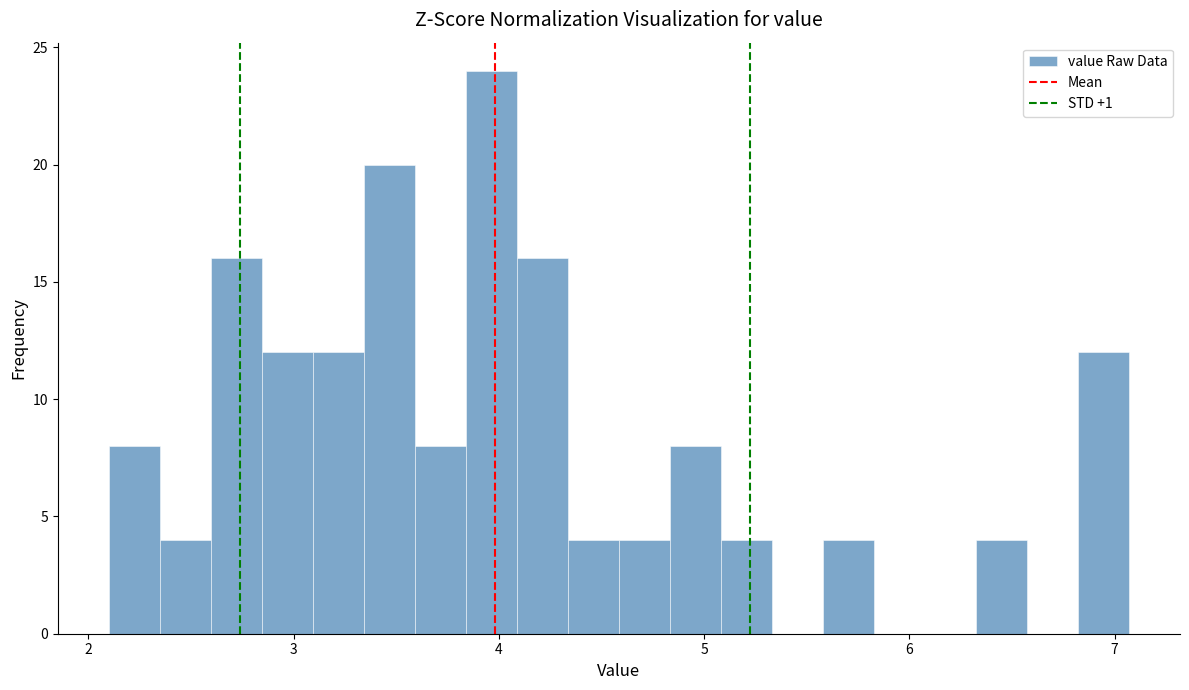

Read against the x-axis, roughly where is the centre of the tallest bar?

4.0